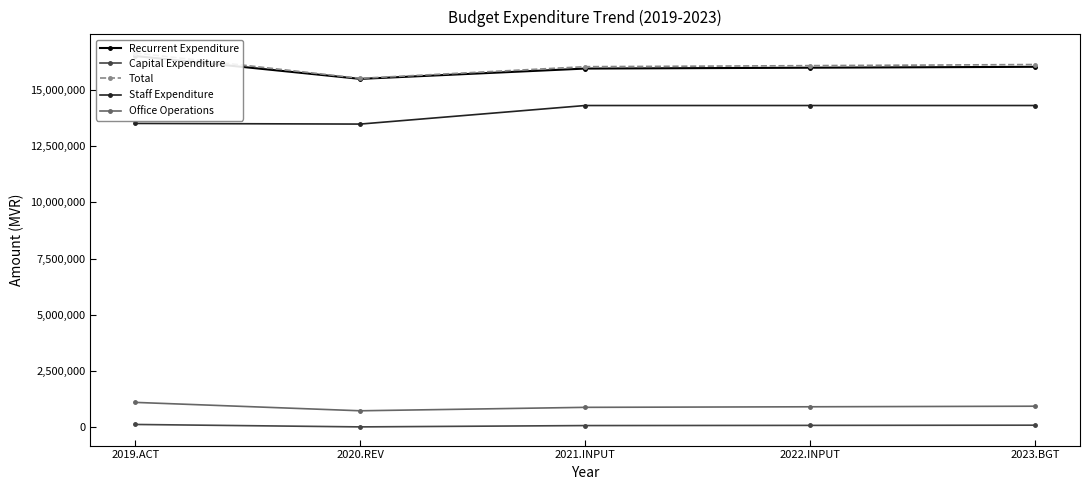

What are all the series names shown in the legend?

Recurrent Expenditure, Capital Expenditure, Total, Staff Expenditure, Office Operations